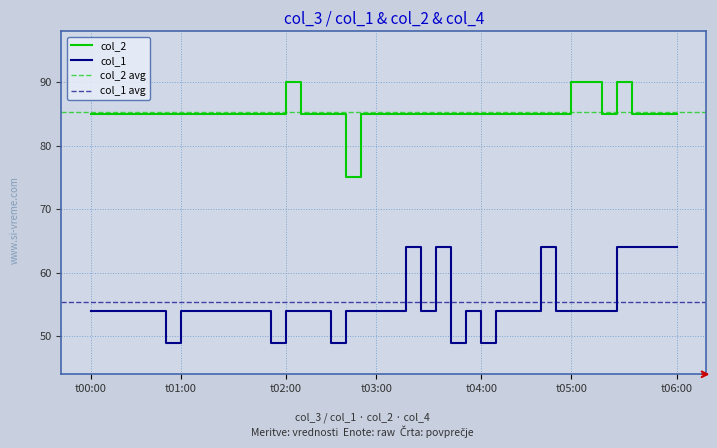

What position from the left is 14?

15